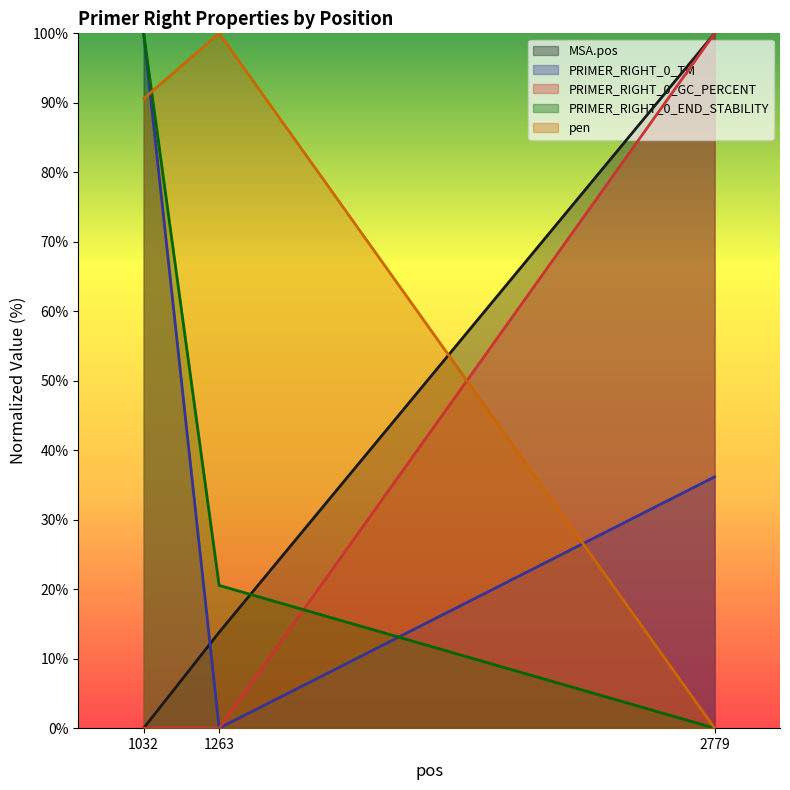

At which label is pen closest to 50?

1032